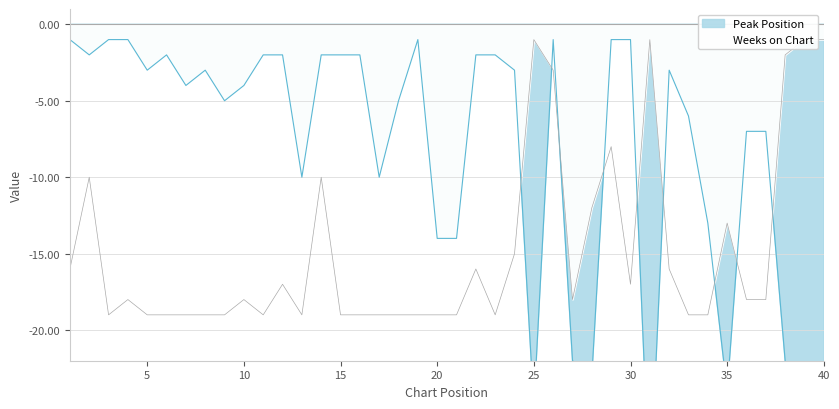

Where does the Weeks on Chart series first go above -18?

1